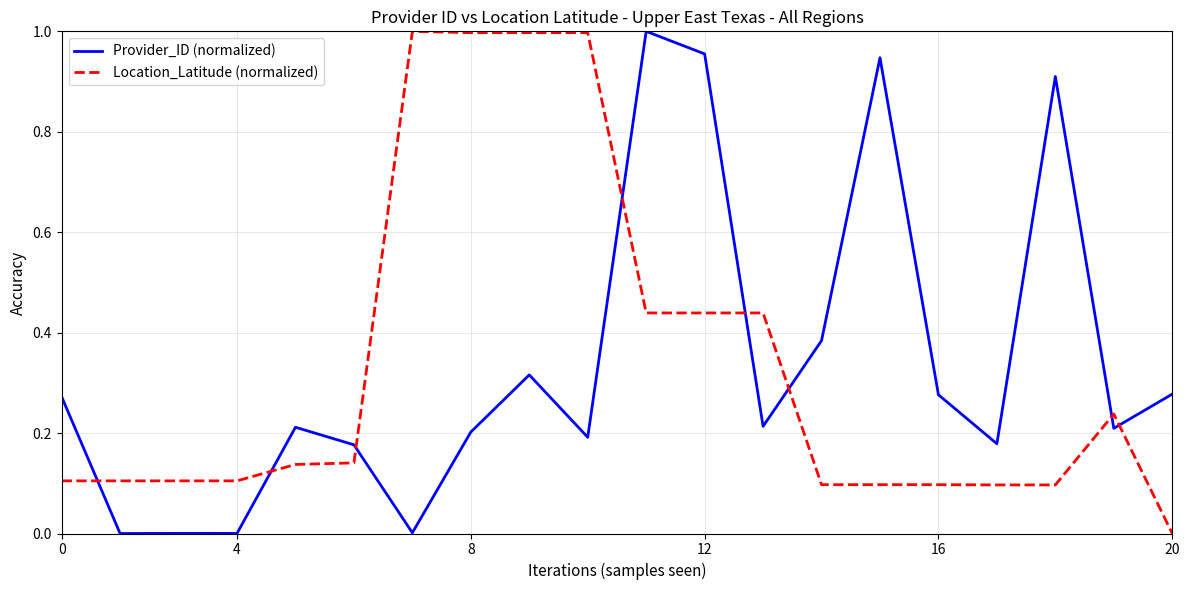

Which series ends up on top after the final intersection of Provider_ID (normalized) and Location_Latitude (normalized)?

Provider_ID (normalized)